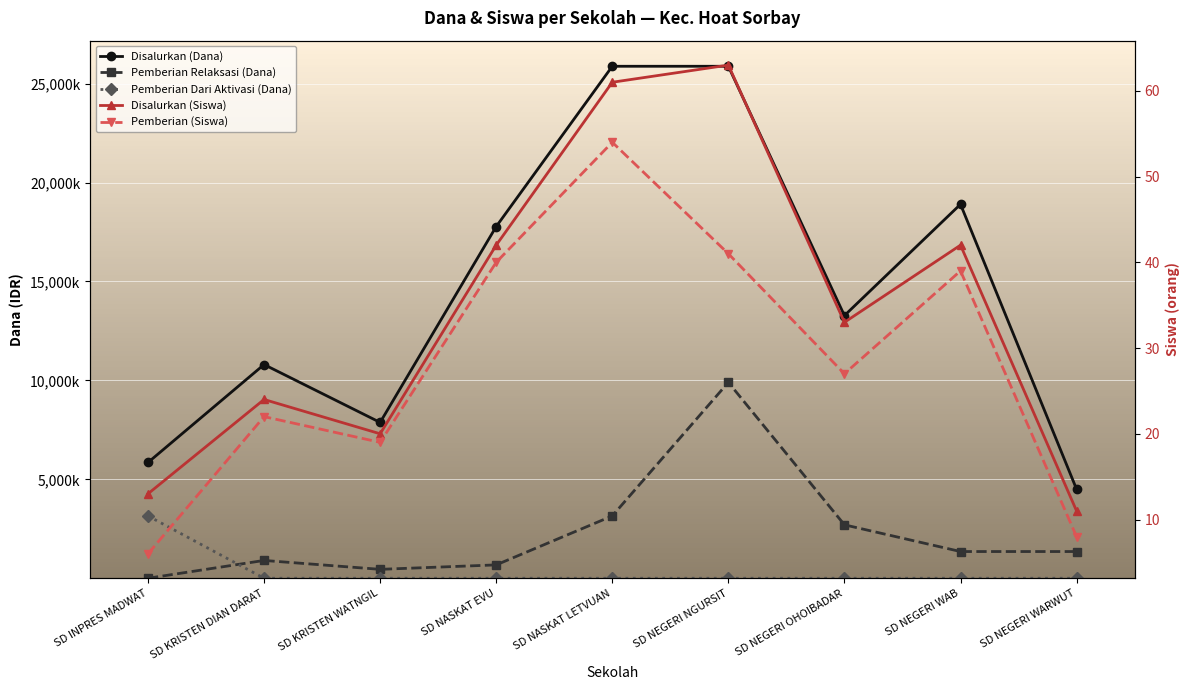

What is the difference between the maximum and minimum values in the Pemberian Dari Aktivasi (Dana) series?

3150000